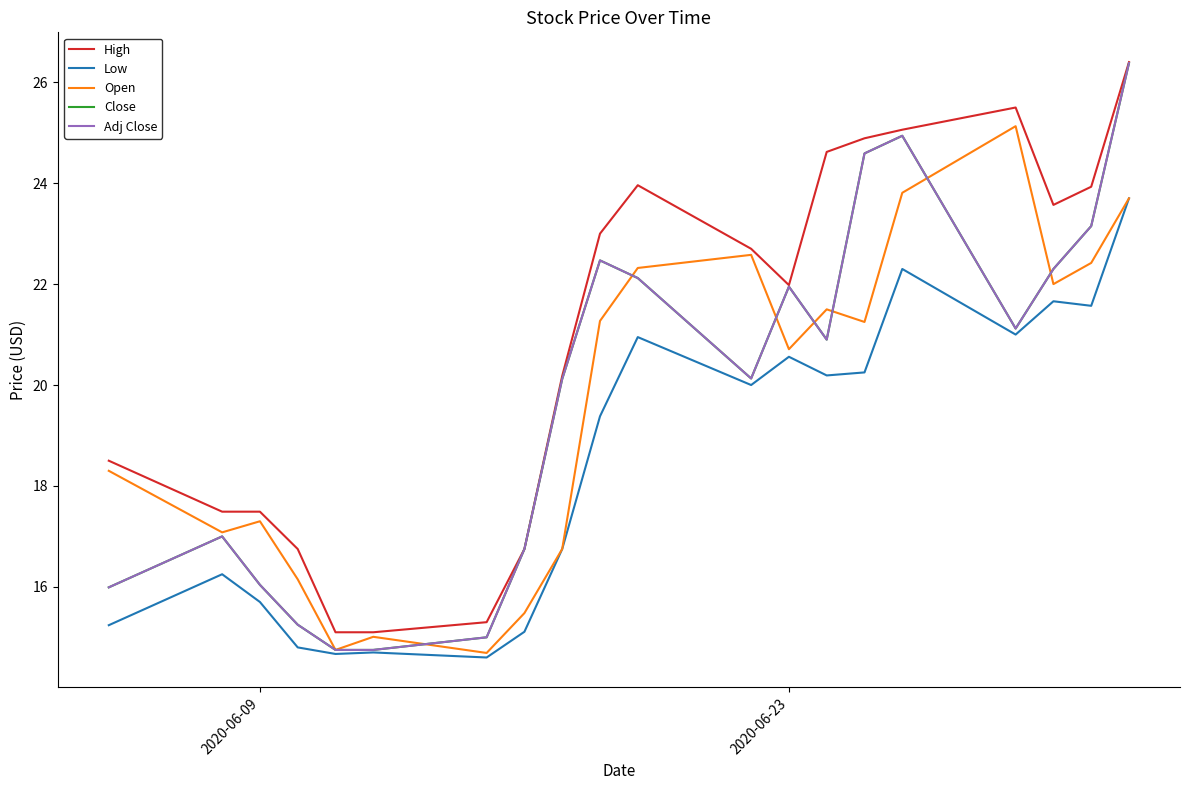

Which series has the largest total across all categories?

High